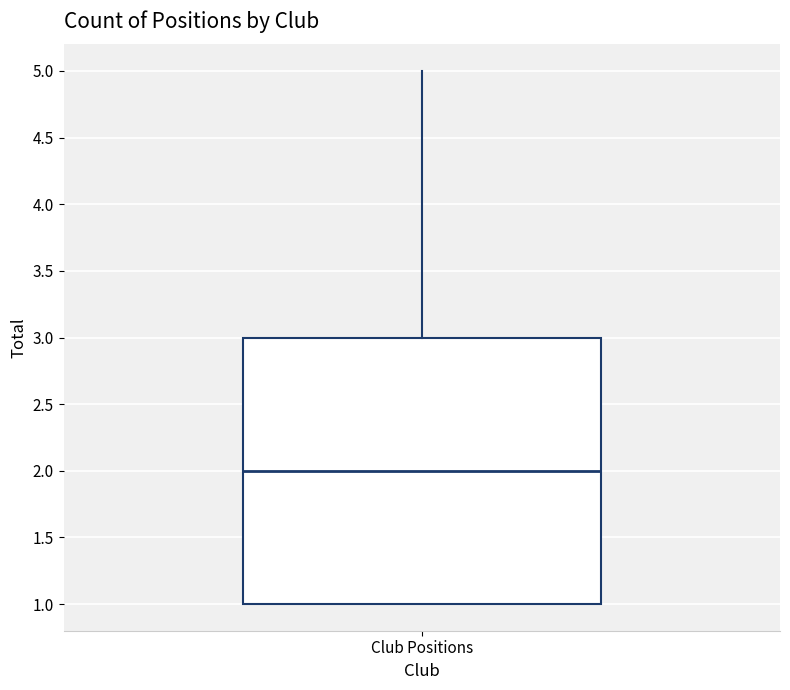

Transcribe this box plot: give where the median line is, the range the box spans, and where the two whiskers end, as read against the y-axis. The values are not printed on the chart, so give them approximately, as read against the axis.

median 2, box 1 to 3, whiskers 1 to 5